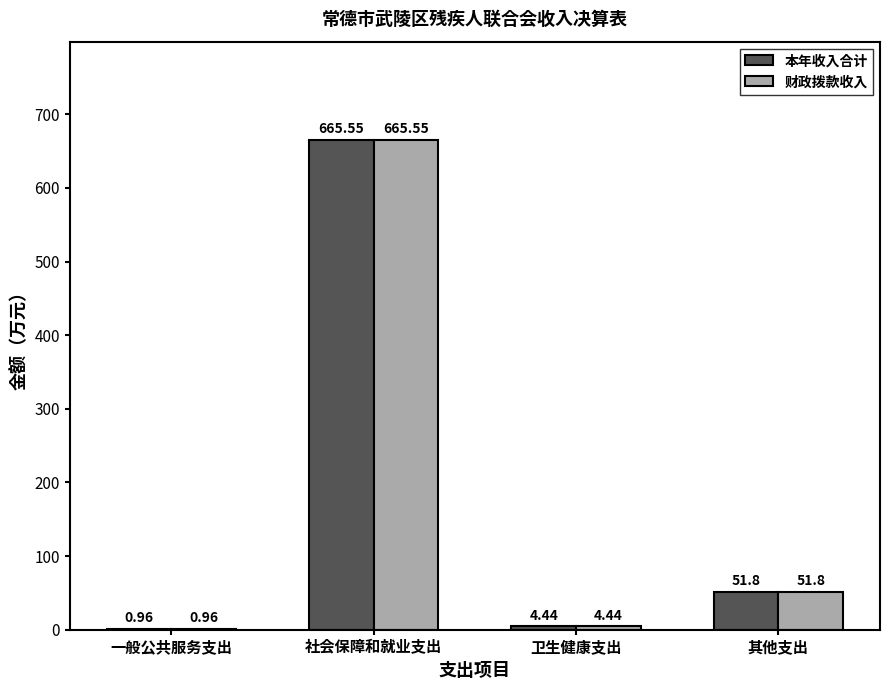

Is it true that 财政拨款收入 equals 51.8 at 其他支出?

True